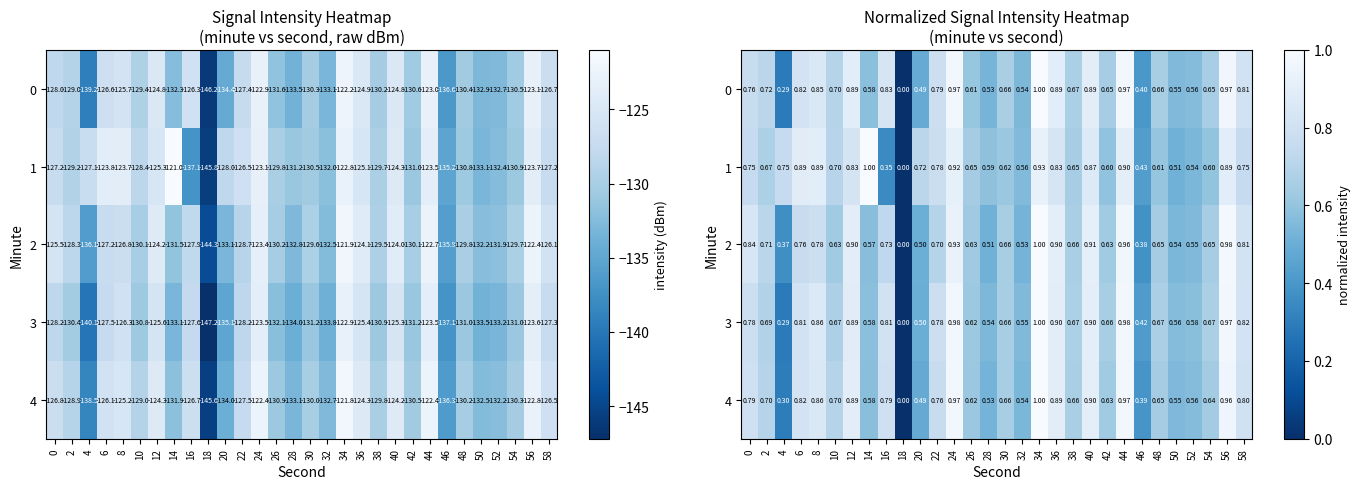

What is the difference between the maximum and minimum values in the 0 series?

1.0